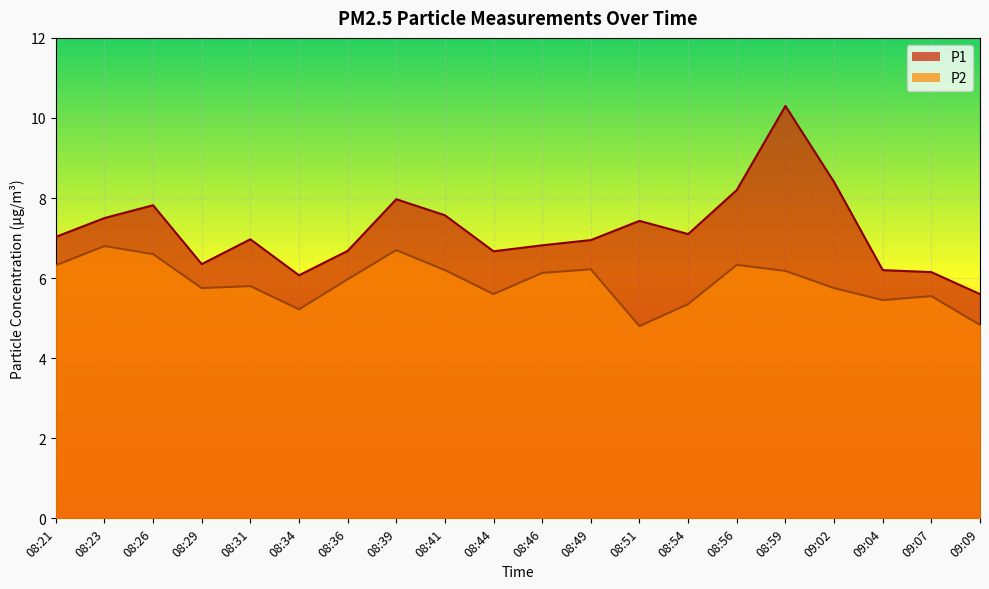

What is the sum of the P1 values at 09:07 and 08:41?

13.7